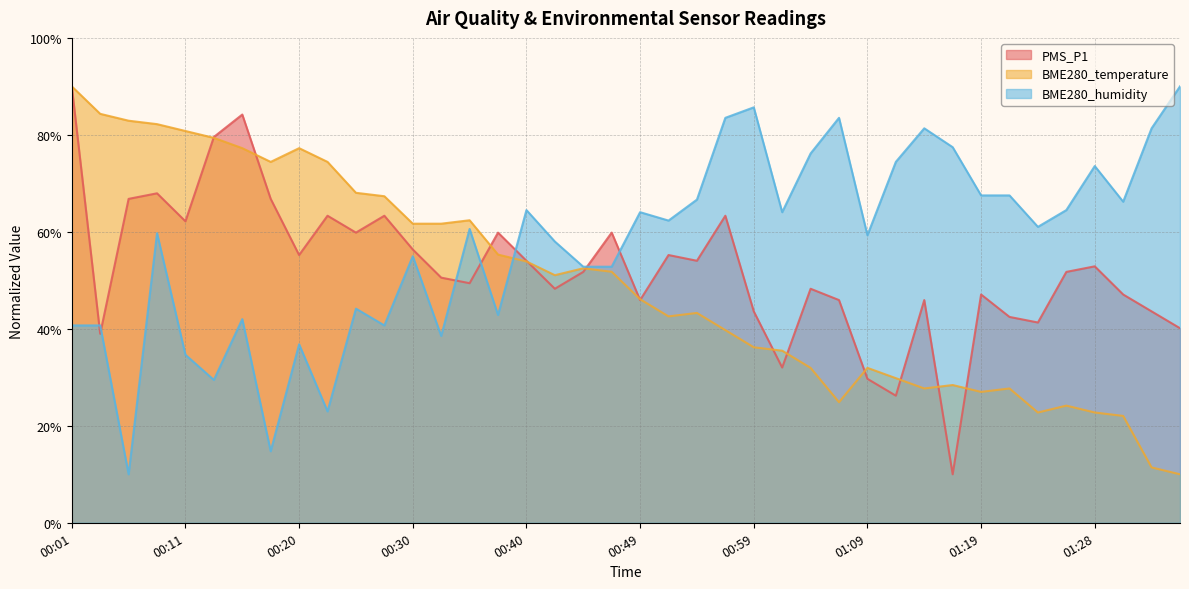

Which series has the largest range (max minus min)?

PMS_P1